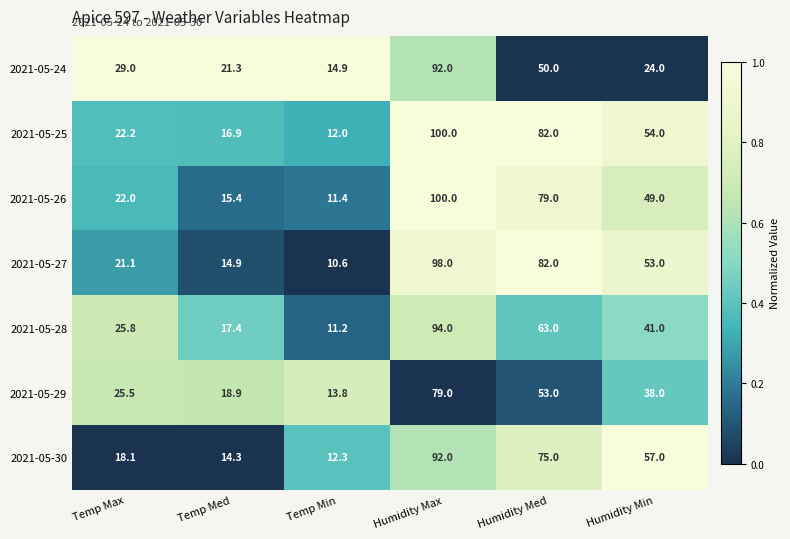

Which series changed the most between Temp Max and Humidity Med?

2021-05-27